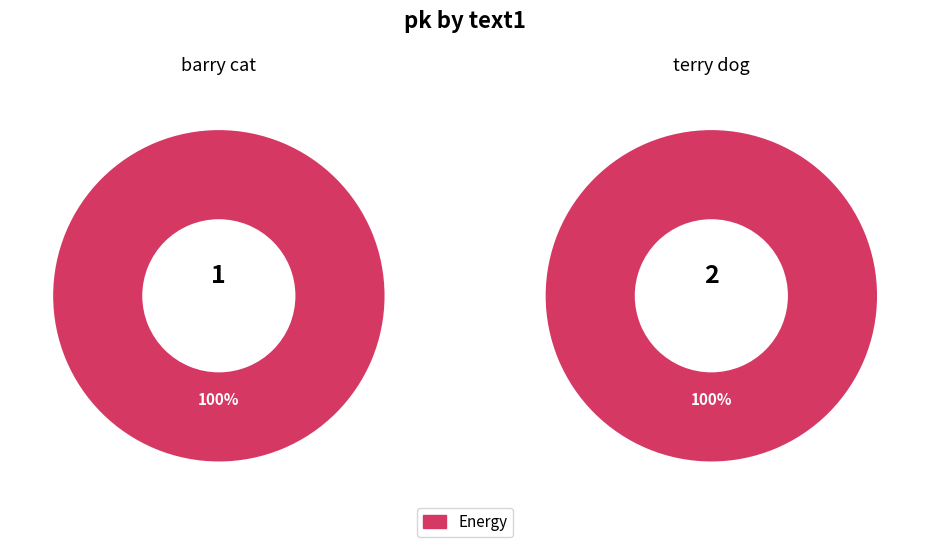

True or false: terry dog accounts for 60% of the total.

False